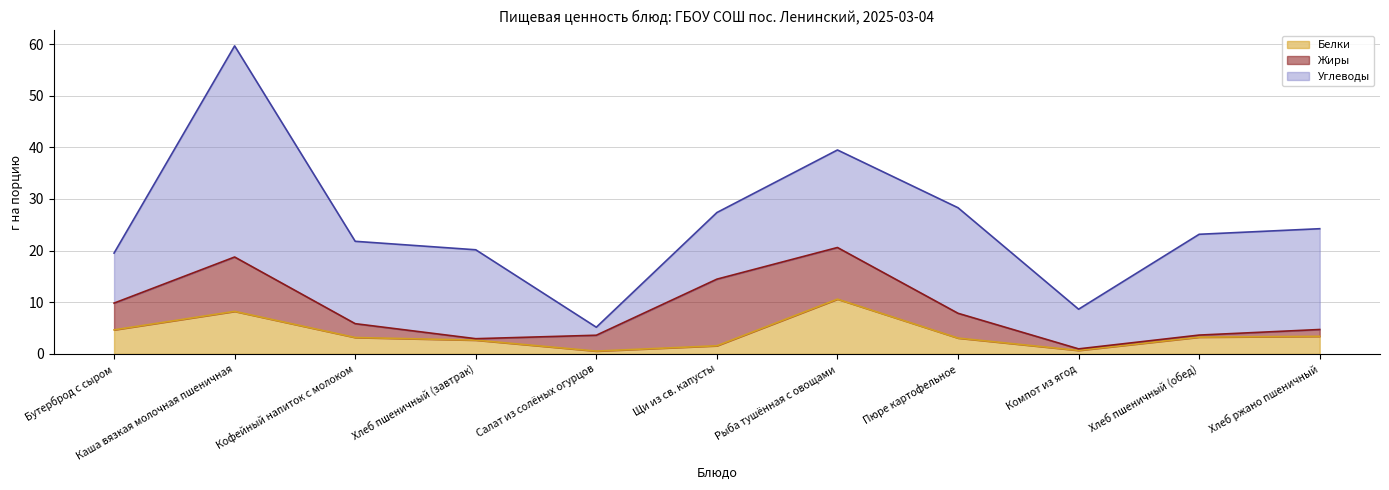

Is it true that Белки equals 3.2 at Хлеб пшеничный (обед)?

True